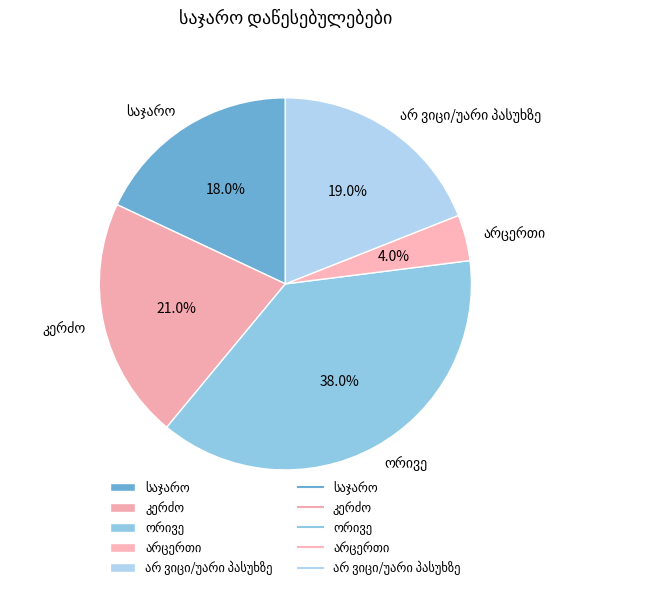

Does any single category account for the majority?

No